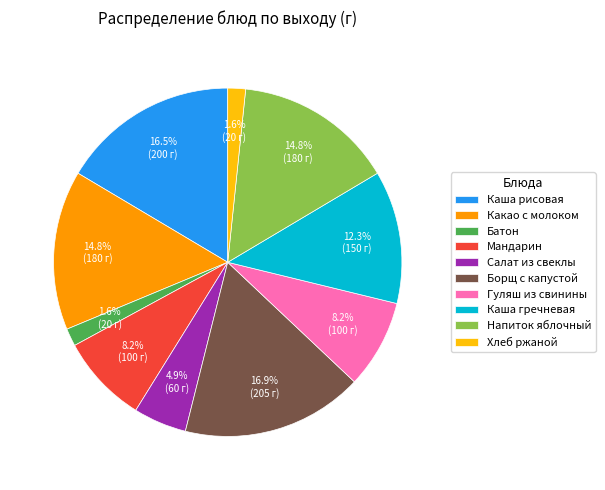

Is Батон the majority of the pie?

No